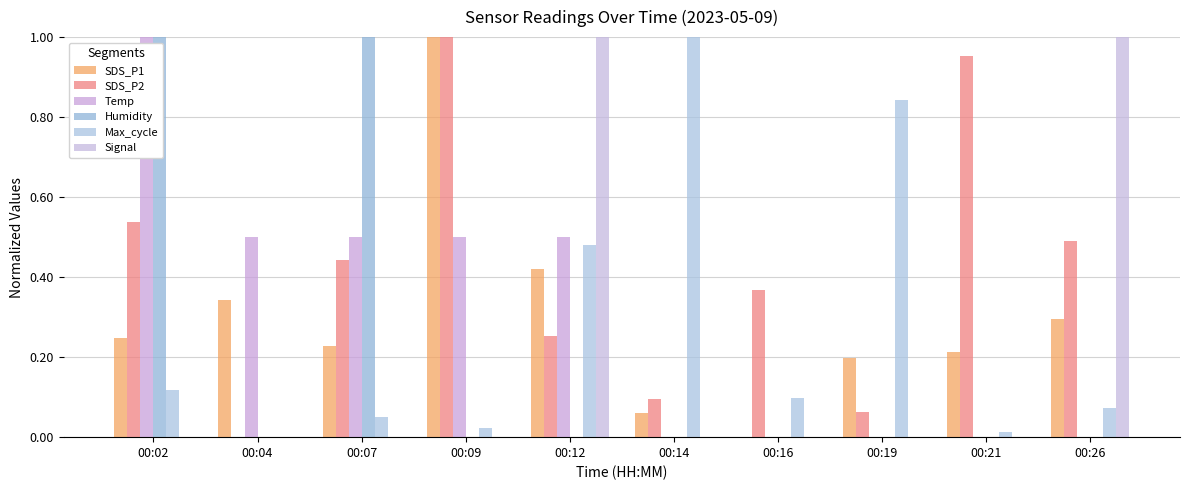

How many values in SDS_P2 are above zero?

9